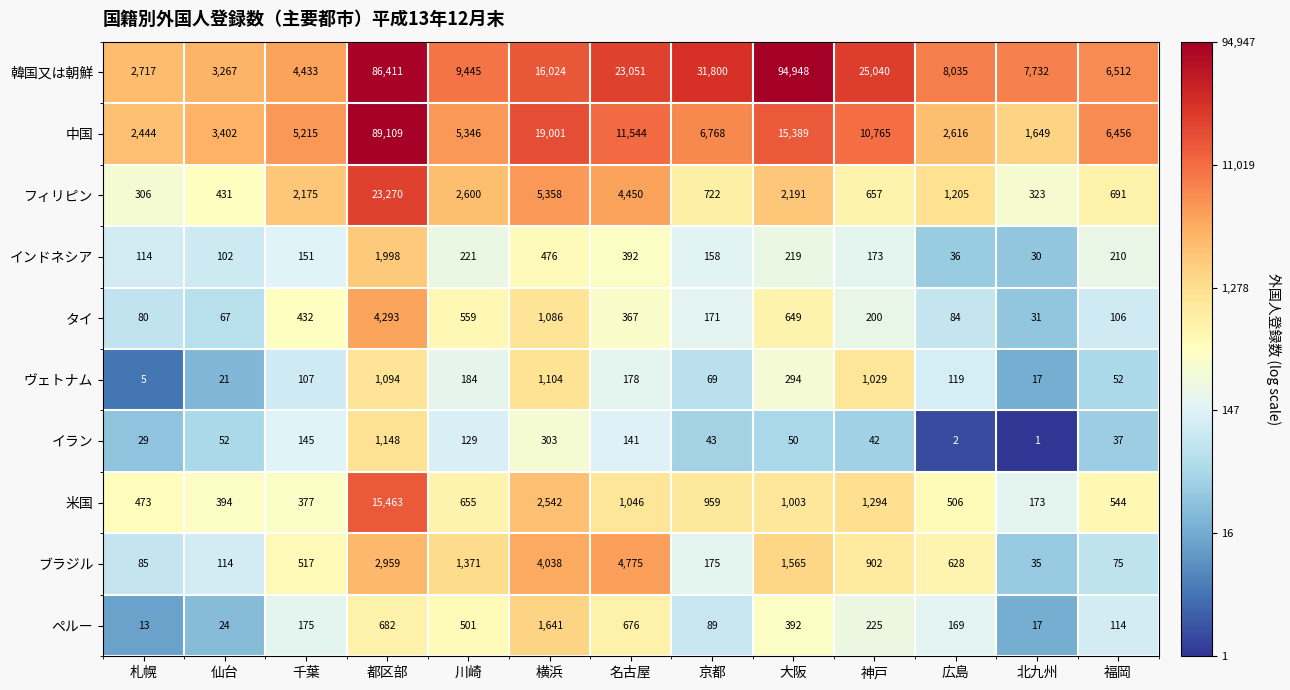

Which category has the highest value in the ペルー series?

横浜